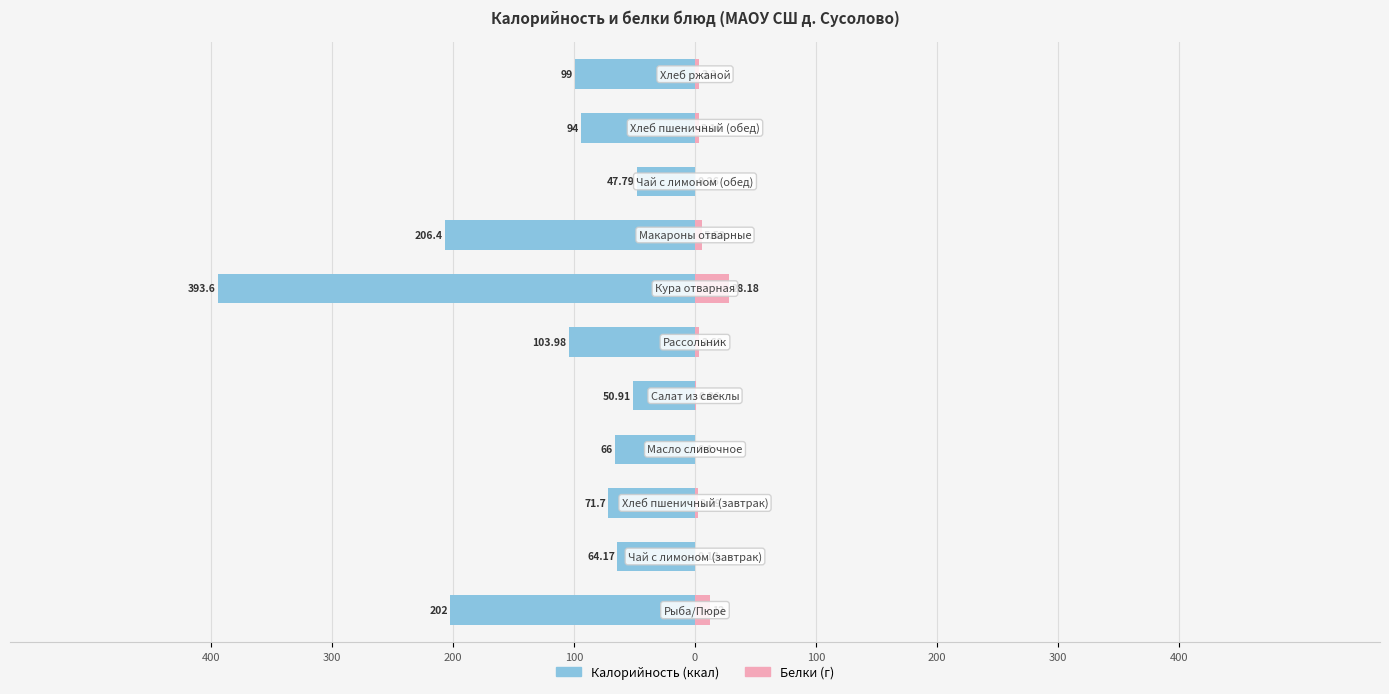

How many groups of bars are there?

11